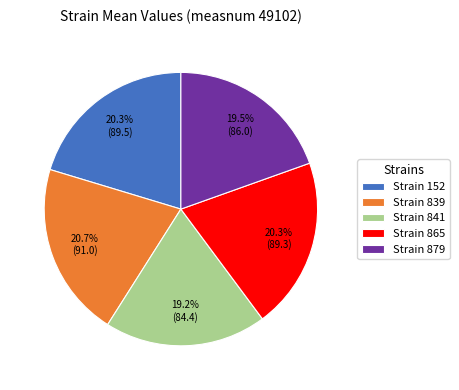

Combined, what portion of the pie is Strain 865 and Strain 879?

39.8%